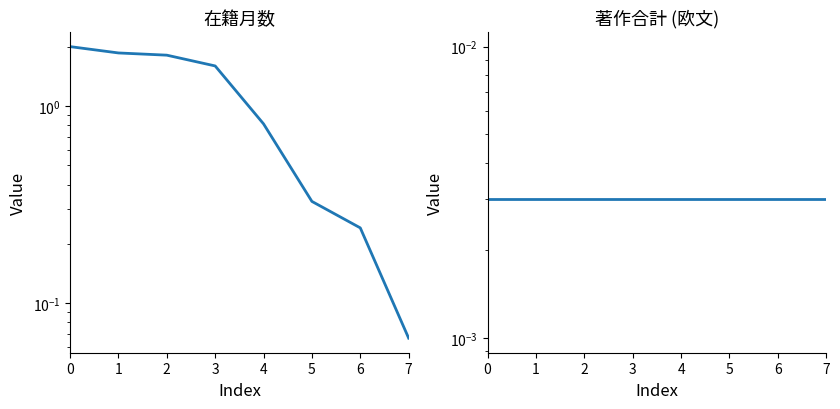

Which series has the largest total across all categories?

在籍月数